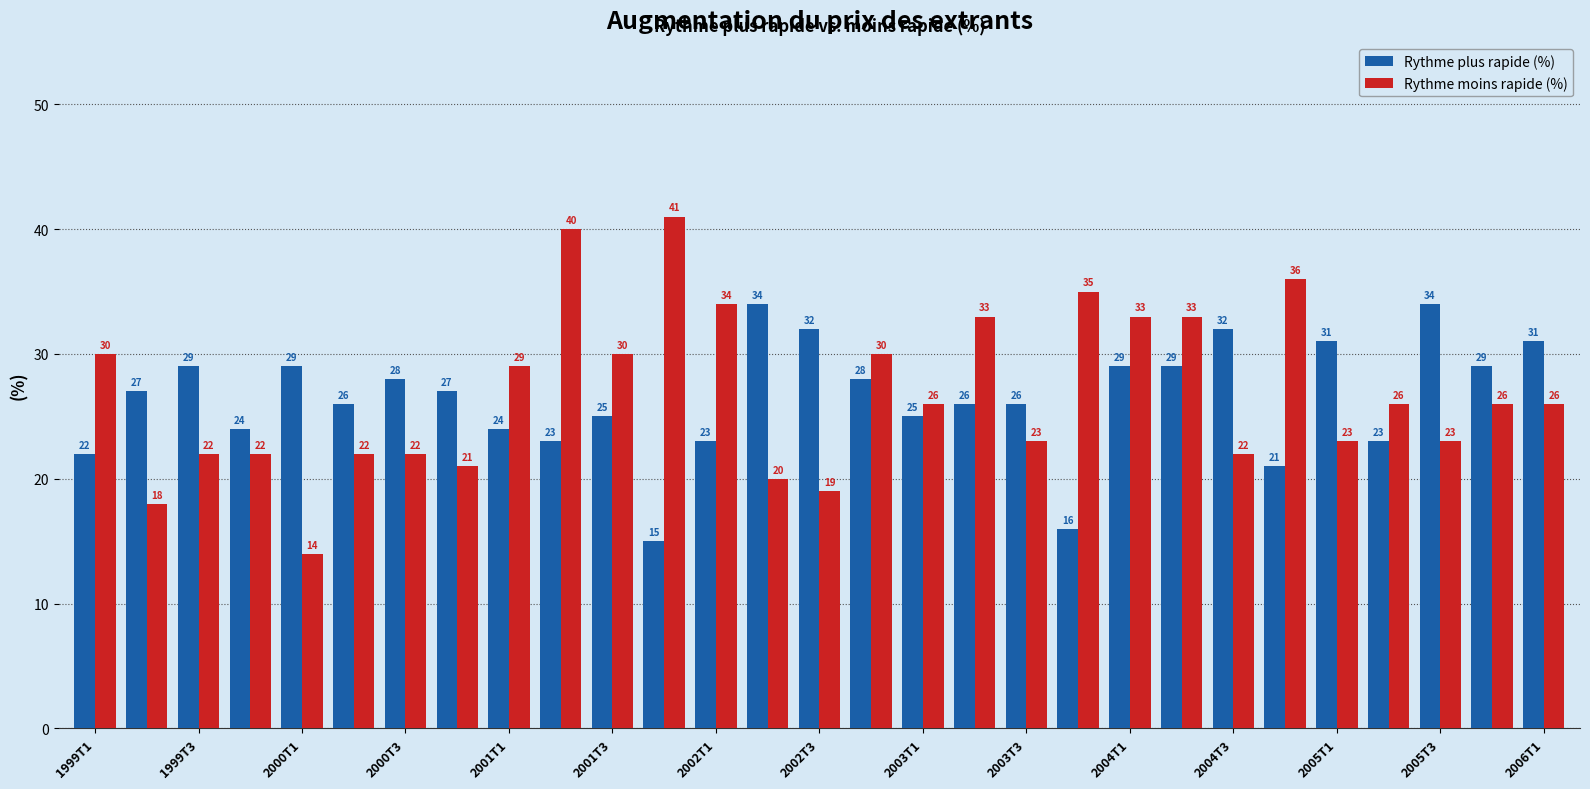

Which series has the largest range (max minus min)?

Rythme moins rapide (%)